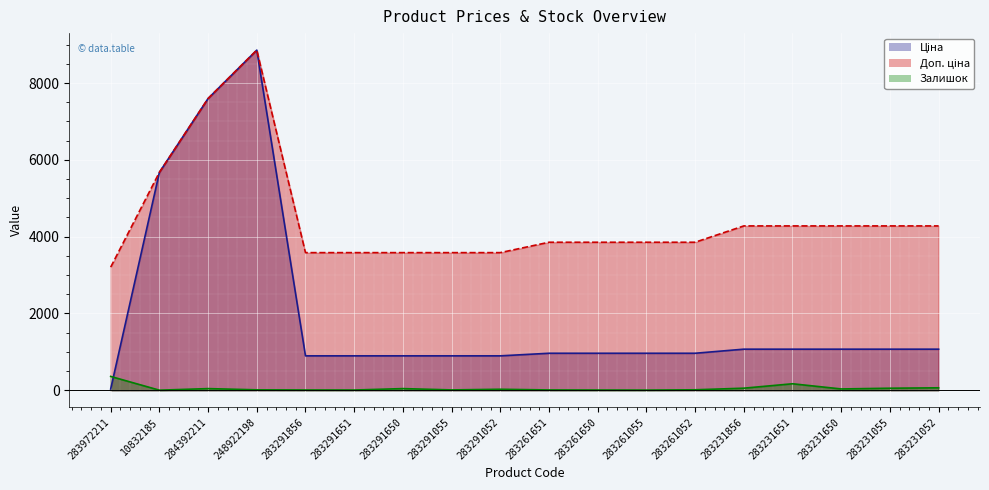

At which label does Залишок first exceed 26?

283972211